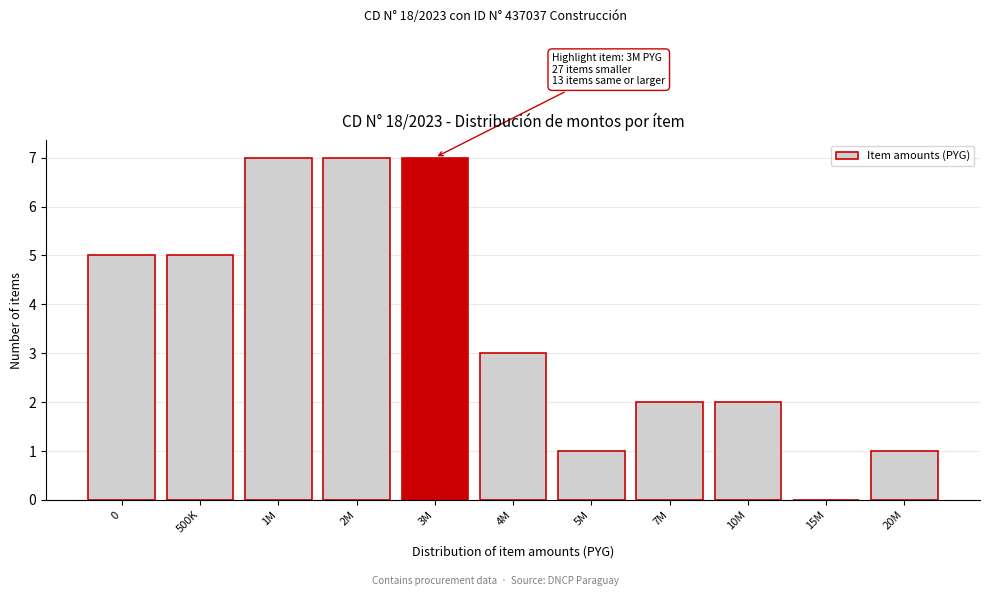

Reading right to left, transcribe all the data shown in this chart.

20M=1	15M=0	10M=2	7M=2	5M=1	4M=3	3M=7	2M=7	1M=7	500K=5	0=5